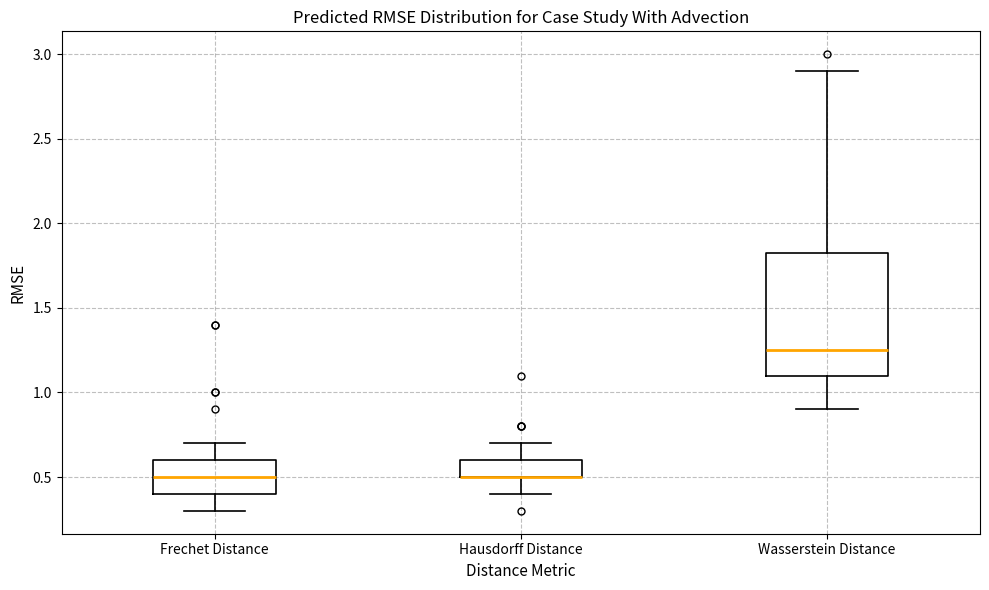

Reading left to right, read every box against the y-axis: the position of its median line, the range the box covers, and the ends of its whiskers. The values are not printed on the chart, so give them approximately, as read against the axis.

Frechet Distance: median 0.50, box 0.40 to 0.60, whiskers 0.30 to 0.70
Hausdorff Distance: median 0.50 (drawn on the box's lower edge), box 0.50 to 0.60, whiskers 0.40 to 0.70
Wasserstein Distance: median 1.25, box 1.10 to 1.85, whiskers 0.90 to 2.90